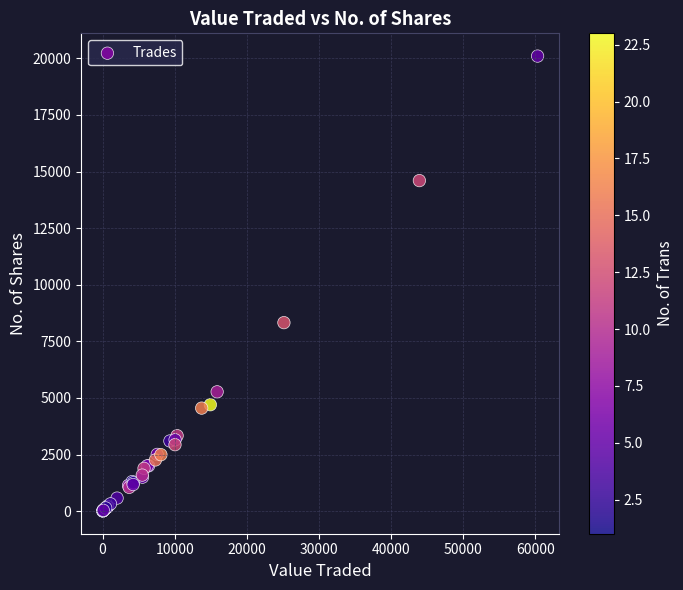

What Y value in the scatter plot is closest to 10053?

8325